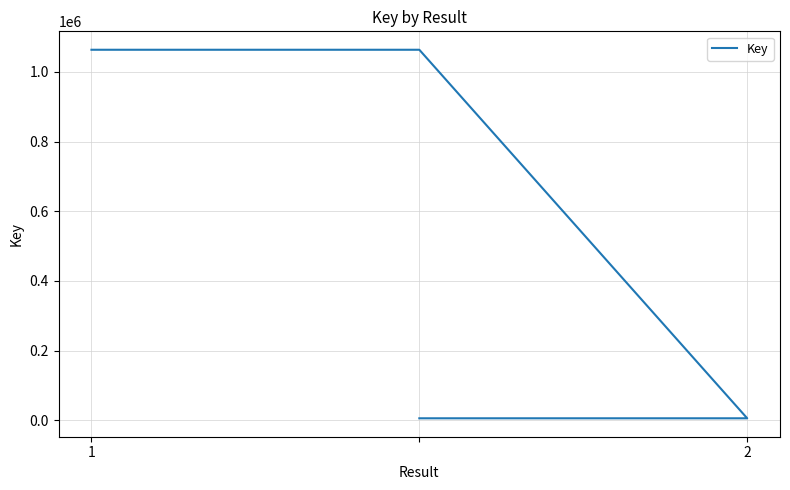

The chart shows a value of 9947 at 2. True or false?

False